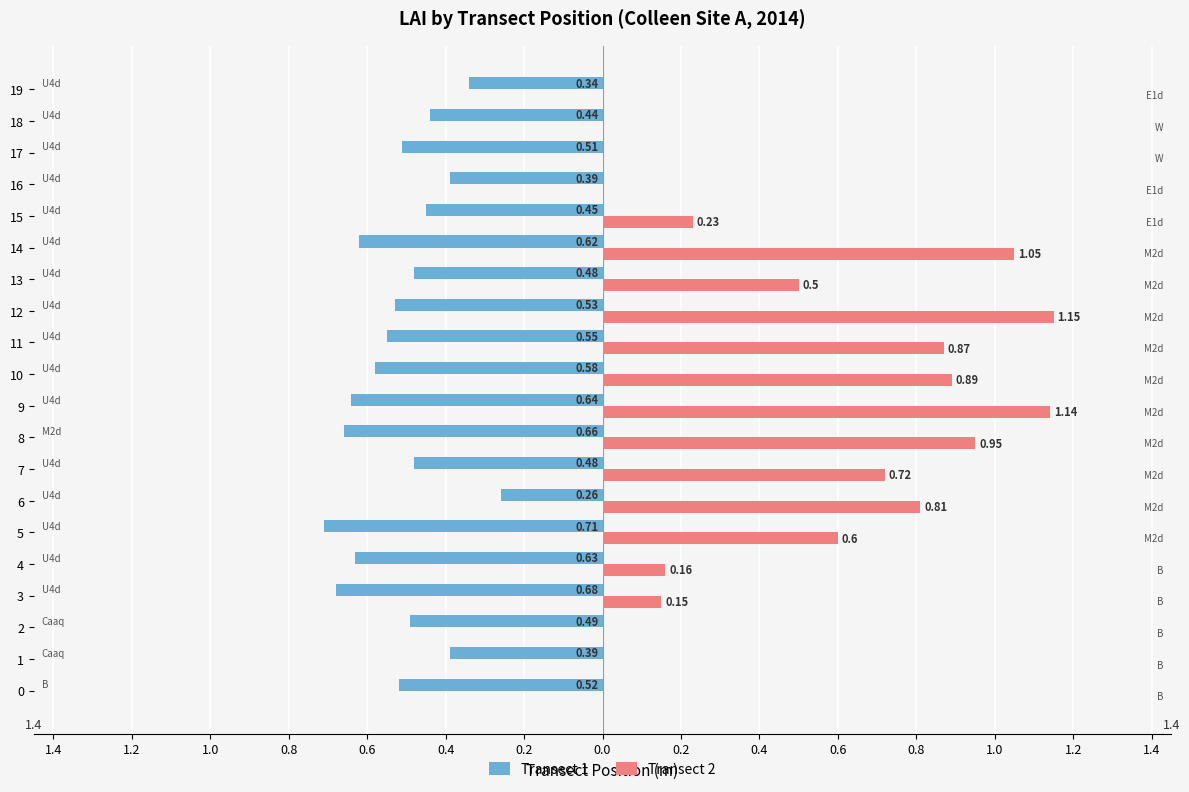

Rank the series by their maximum value, from lowest to highest.

Transect 1, Transect 2